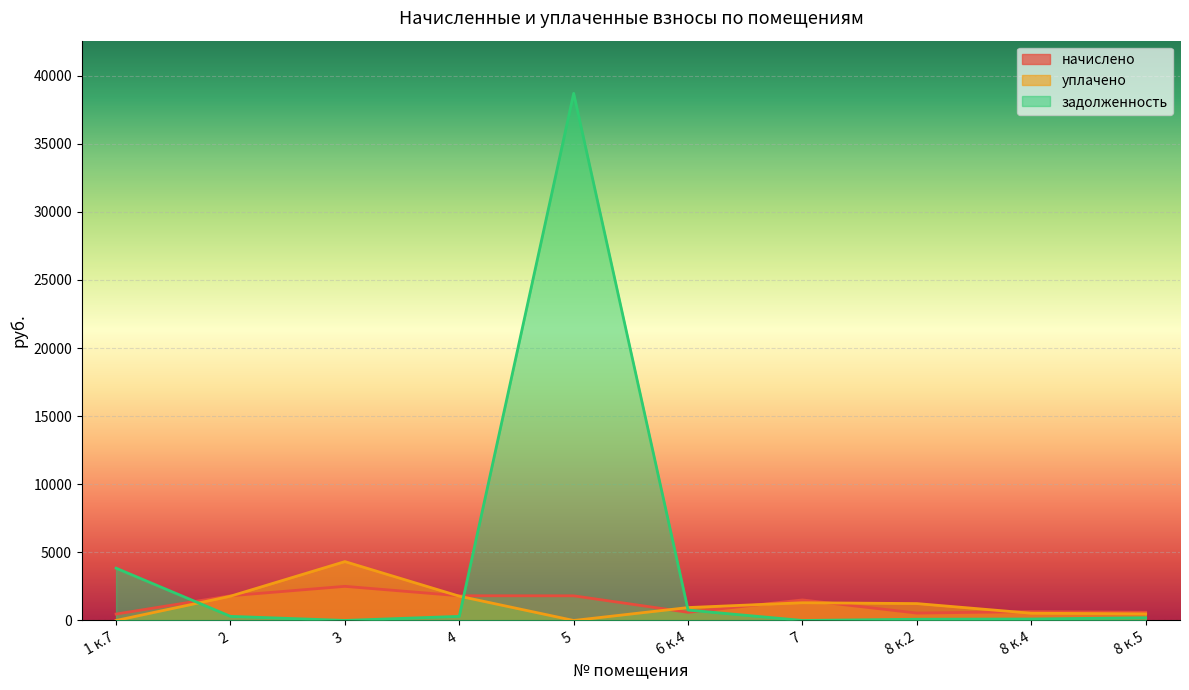

Is it true that задолженность equals 302.4 at 4?

True